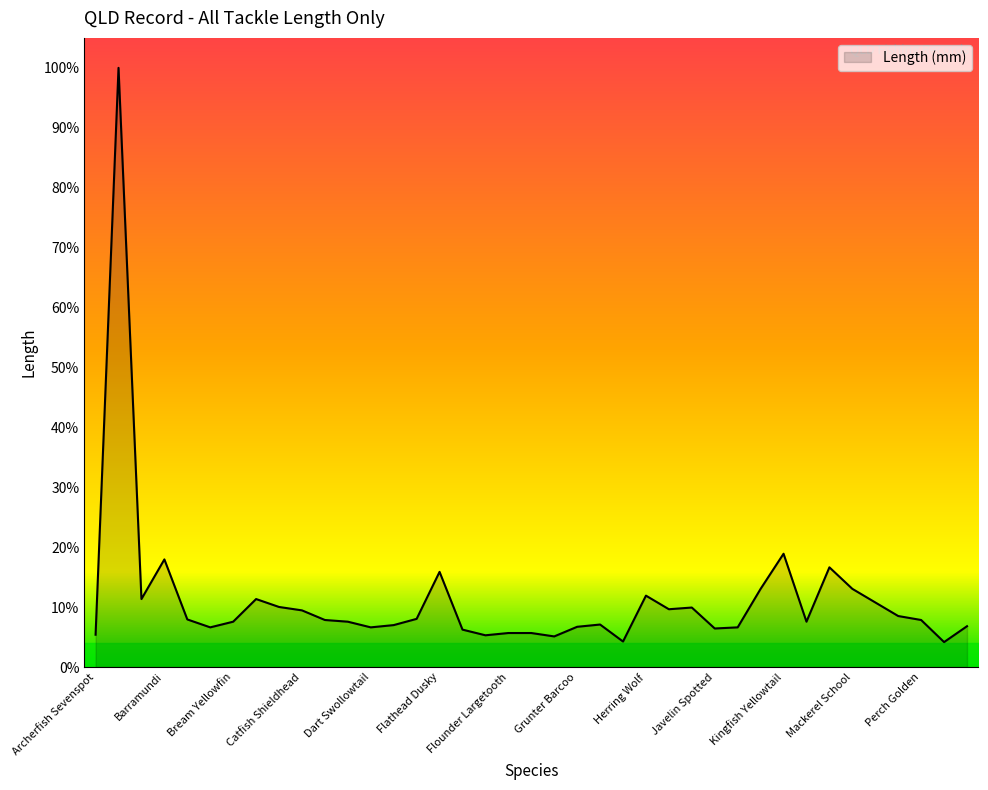

Does the chart display data point markers on the line(s)?

No